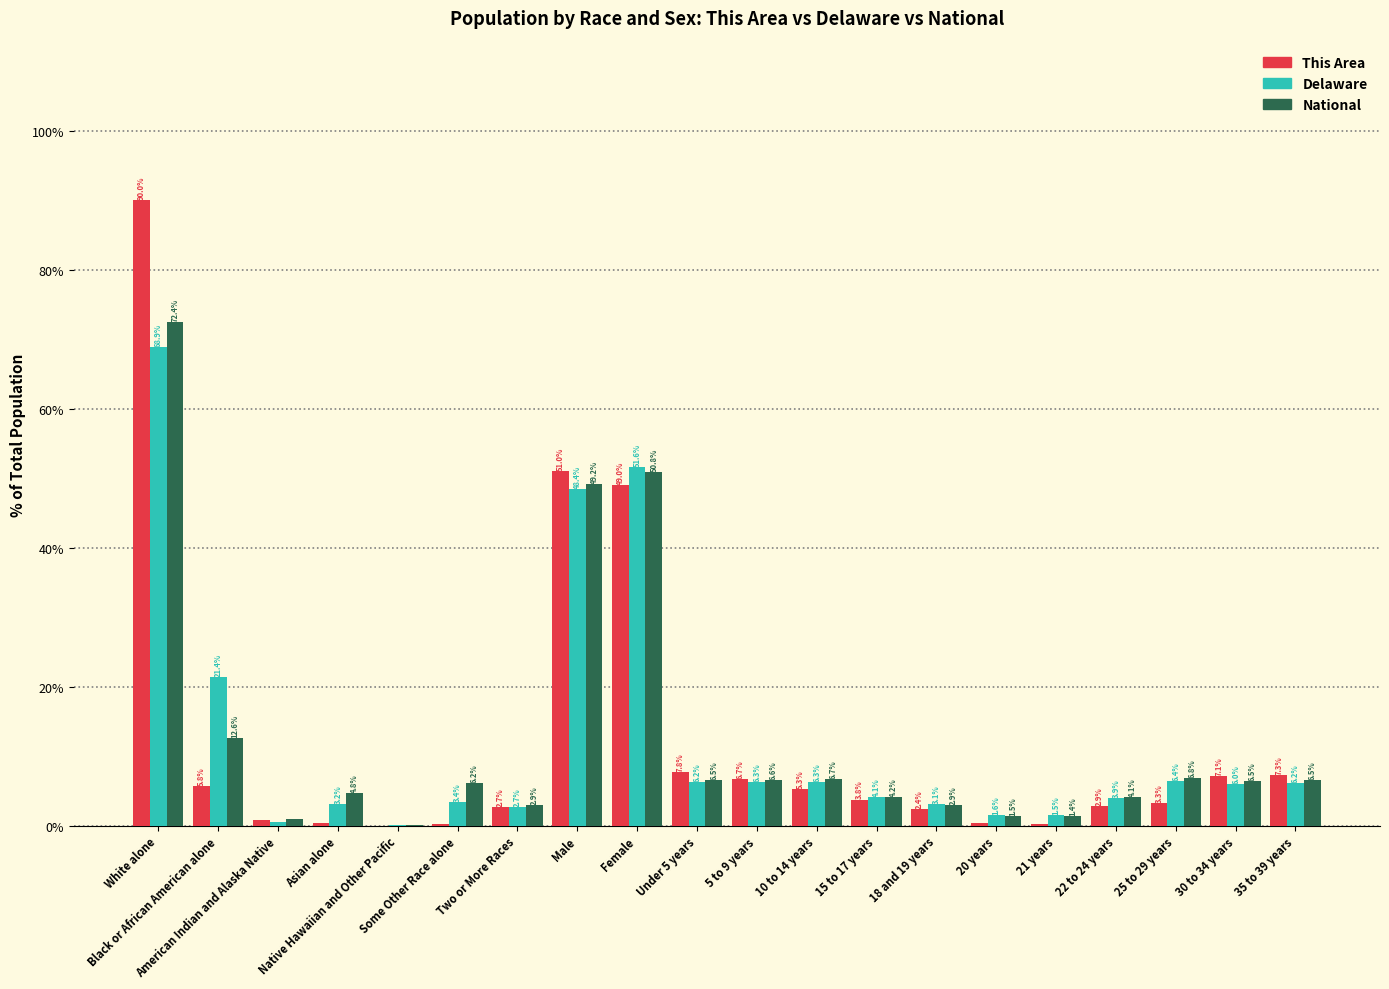

What is the sum of all National values?

253.8